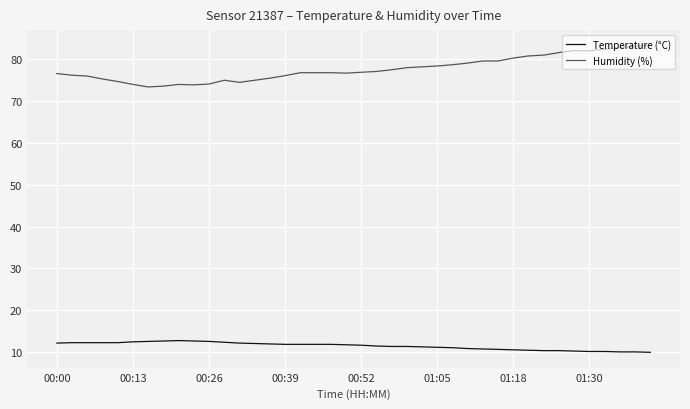

How many lines are shown in the chart?

2